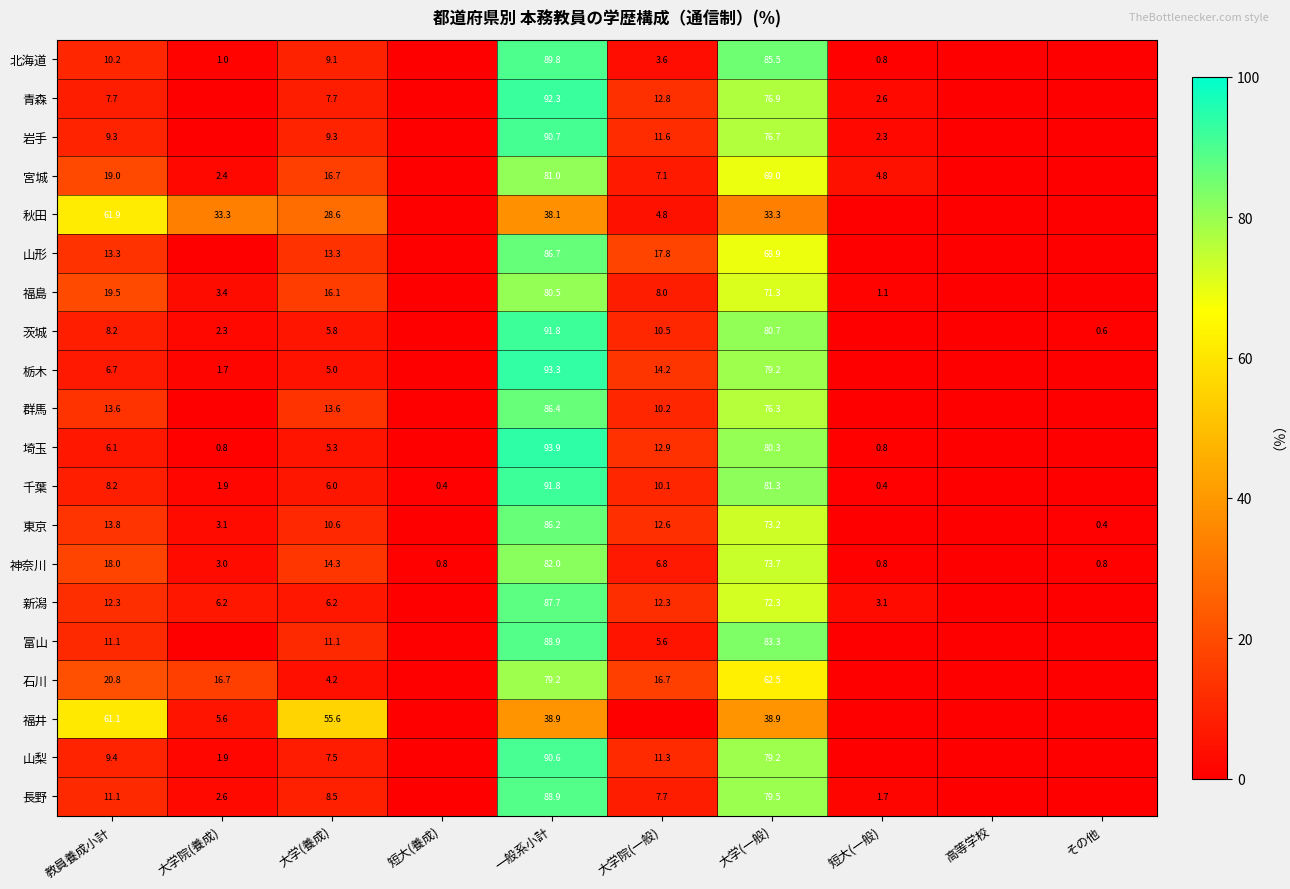

Between 教員養成小計 and 大学(一般), which series saw the biggest shift?

北海道